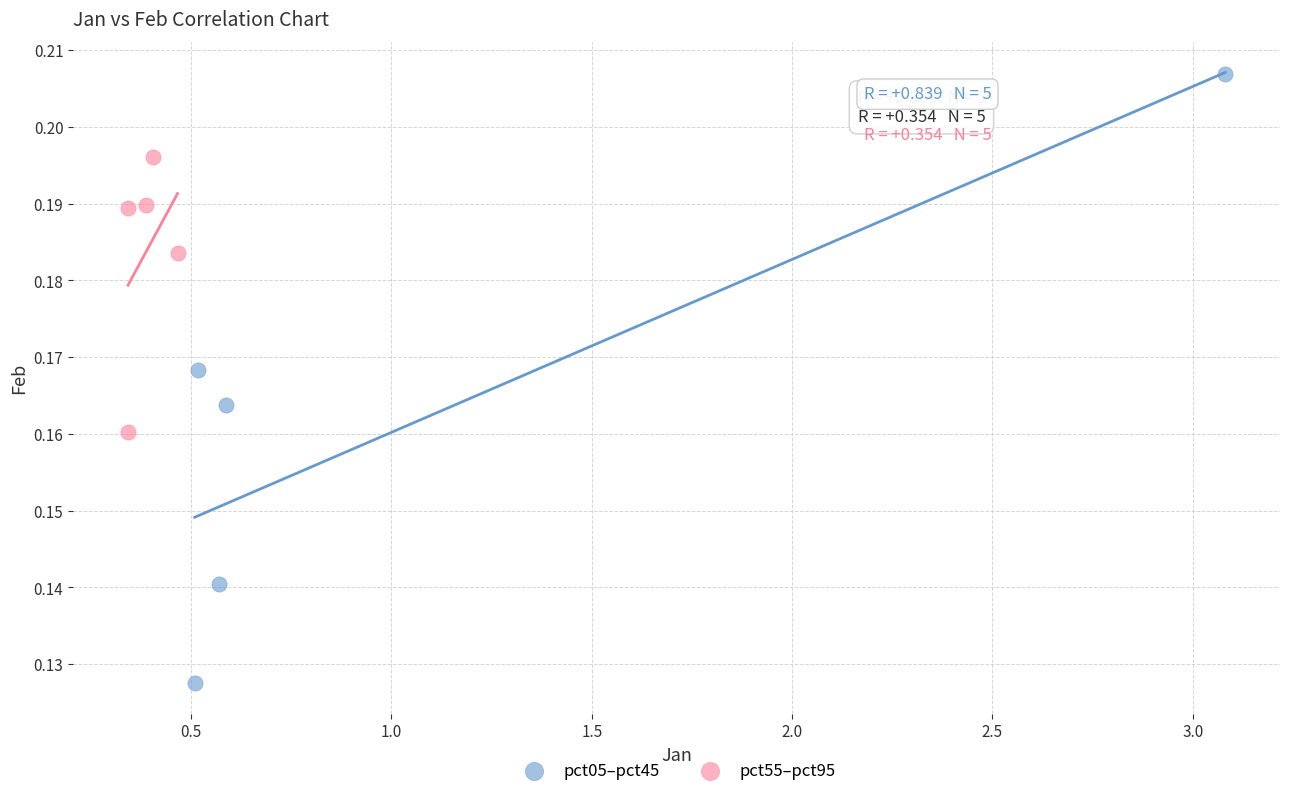

Which series has the largest Y range (max minus min)?

pct05–pct45